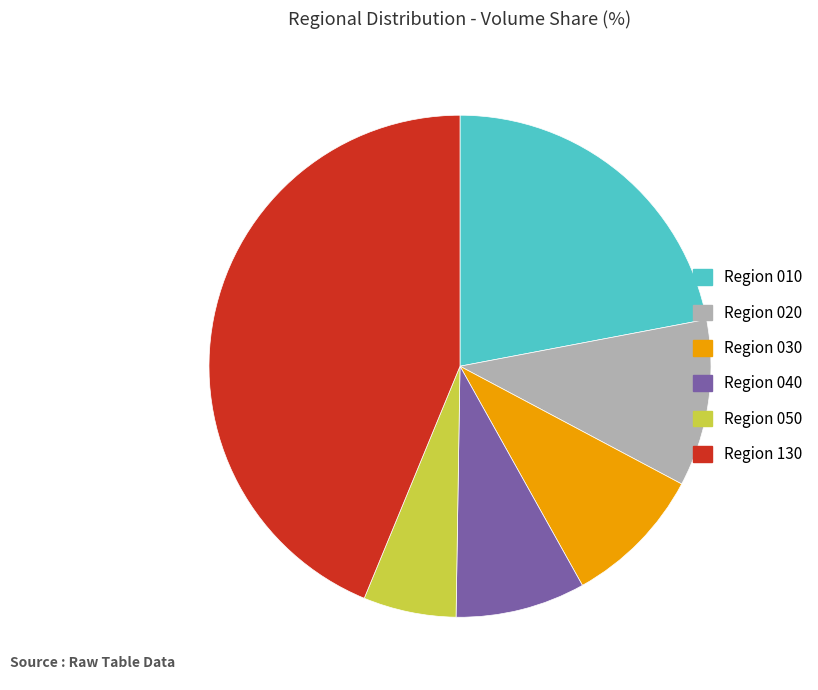

Do Region 040 and Region 030 together represent more than half of the pie?

No